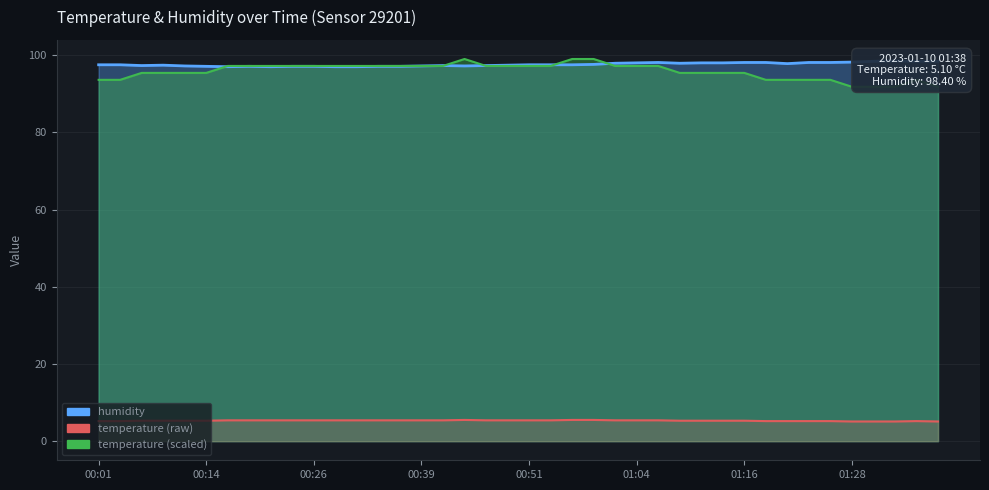

How many values are between 5 and 6?

40